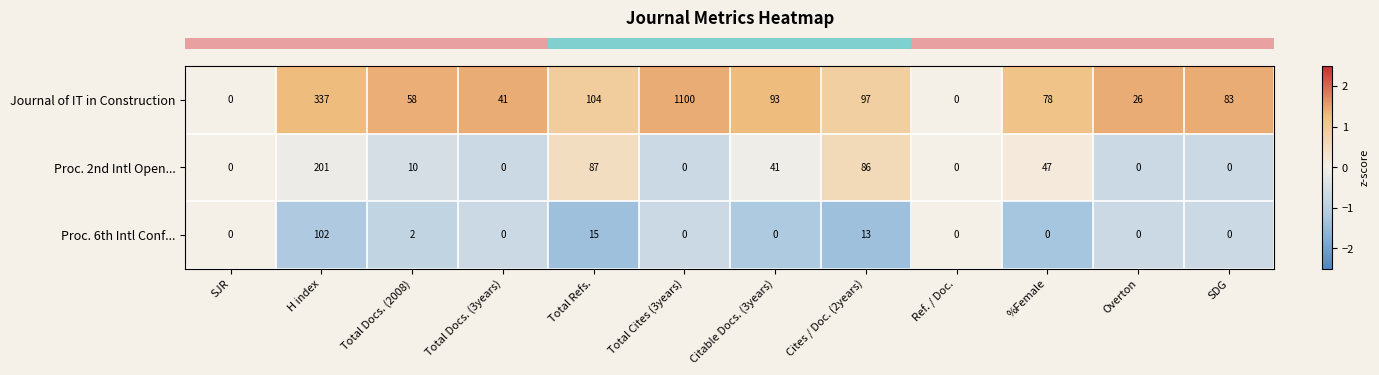

True or false: Journal of IT in Construction has a value of 675 at Ref. / Doc..

False